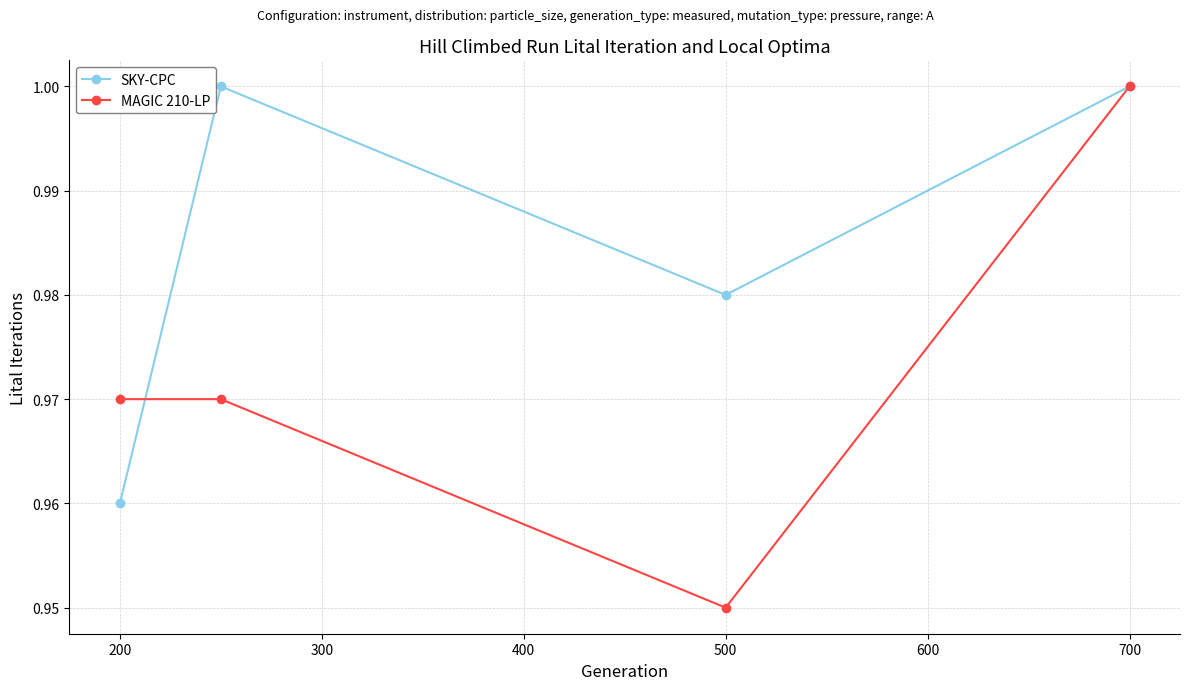

Which series has the largest total across all categories?

SKY-CPC